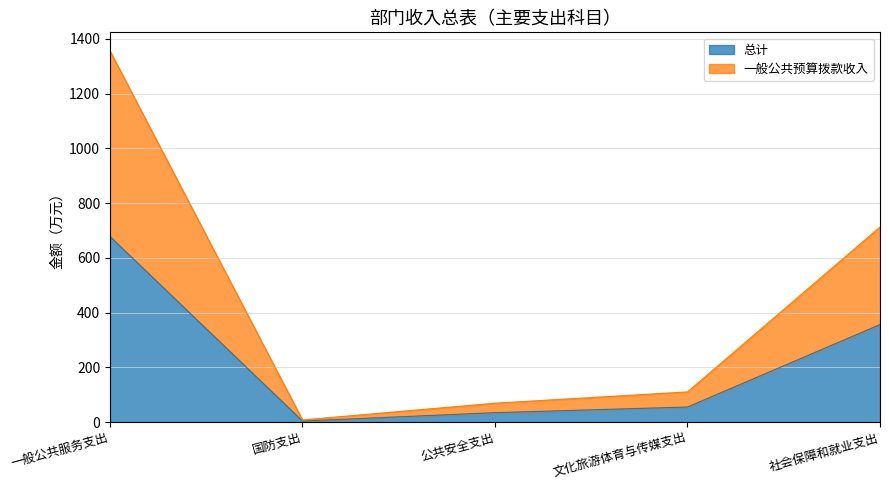

What value does the 总计 series have at 文化旅游体育与传媒支出?

55.2